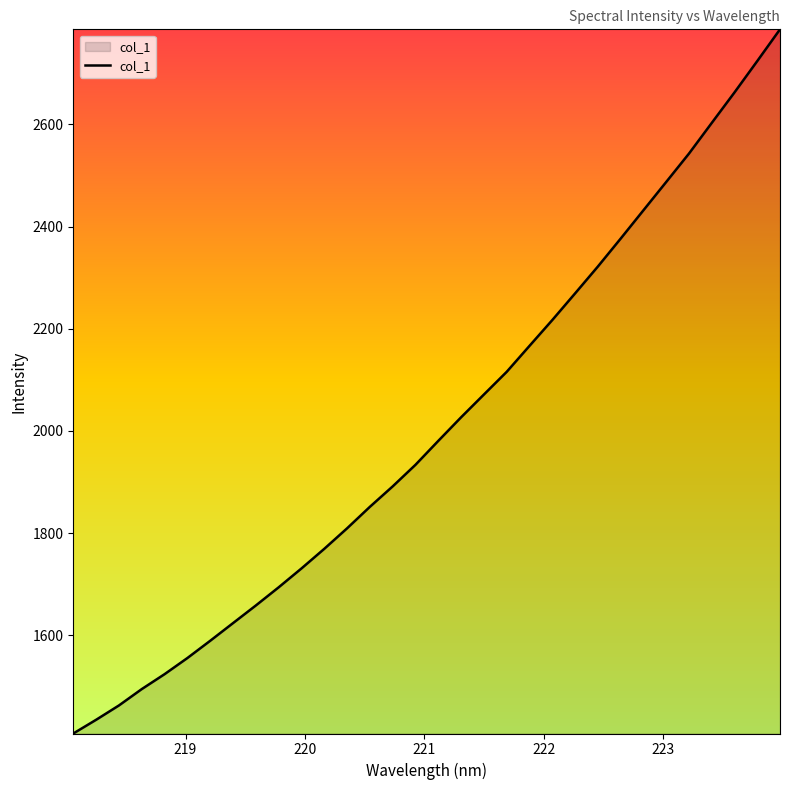

How many lines are shown in the chart?

1